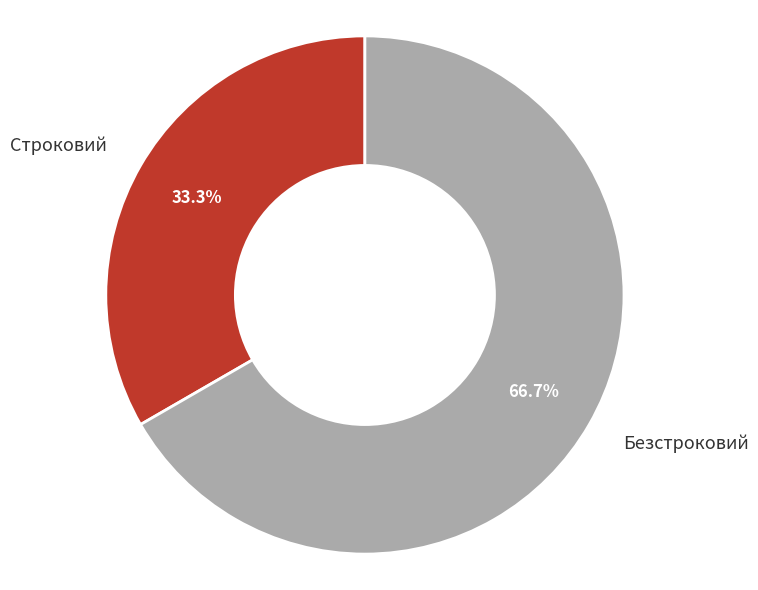

Is it true that Строковий is 33% of the pie?

True